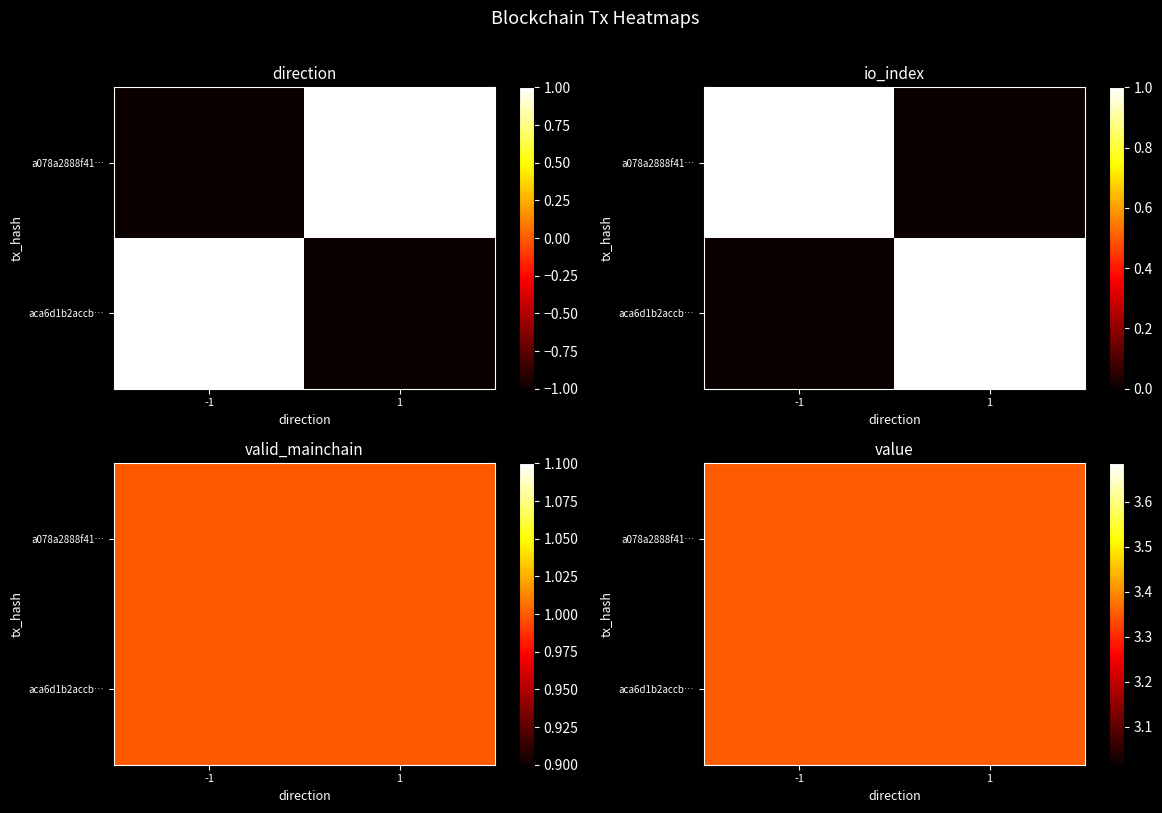

What is the difference between the maximum and minimum values in the a078a2888f41c66242bc8a0d45b3d4d1ee34875 series?

4.4